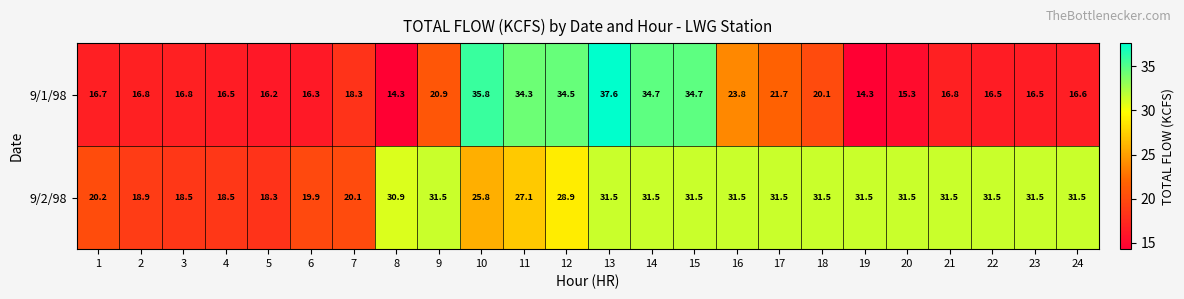

Where is 9/1/98 nearest to the value 25?

16